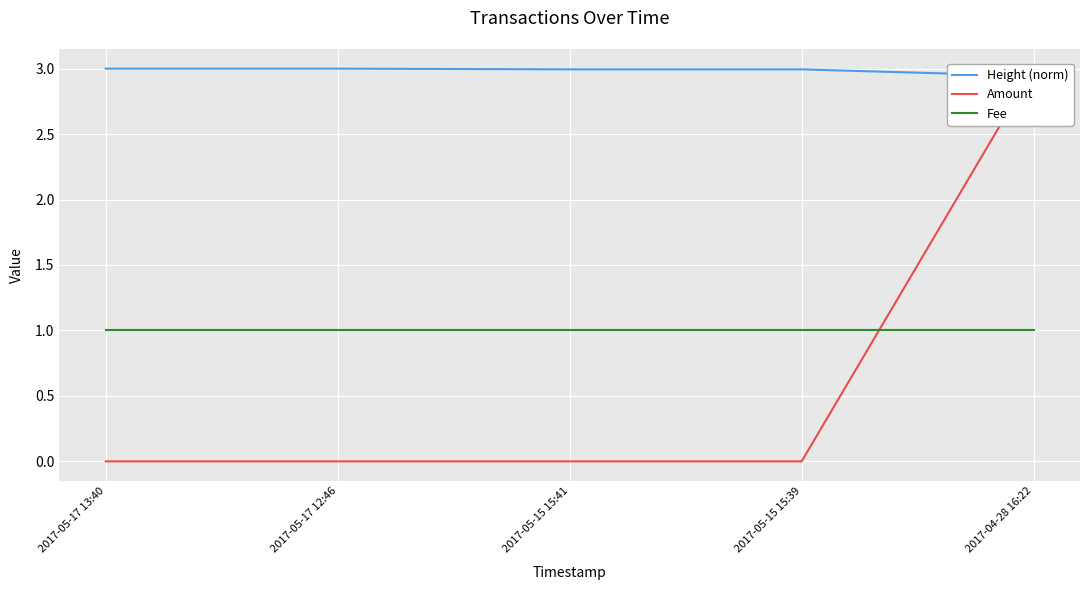

Reading left to right, what are all the values shown in this chart?

Height (norm): 3.0	3.0	3.0	3.0	2.9
Amount: 0.0	0.0	0.0	0.0	3.0
Fee: 1.0	1.0	1.0	1.0	1.0